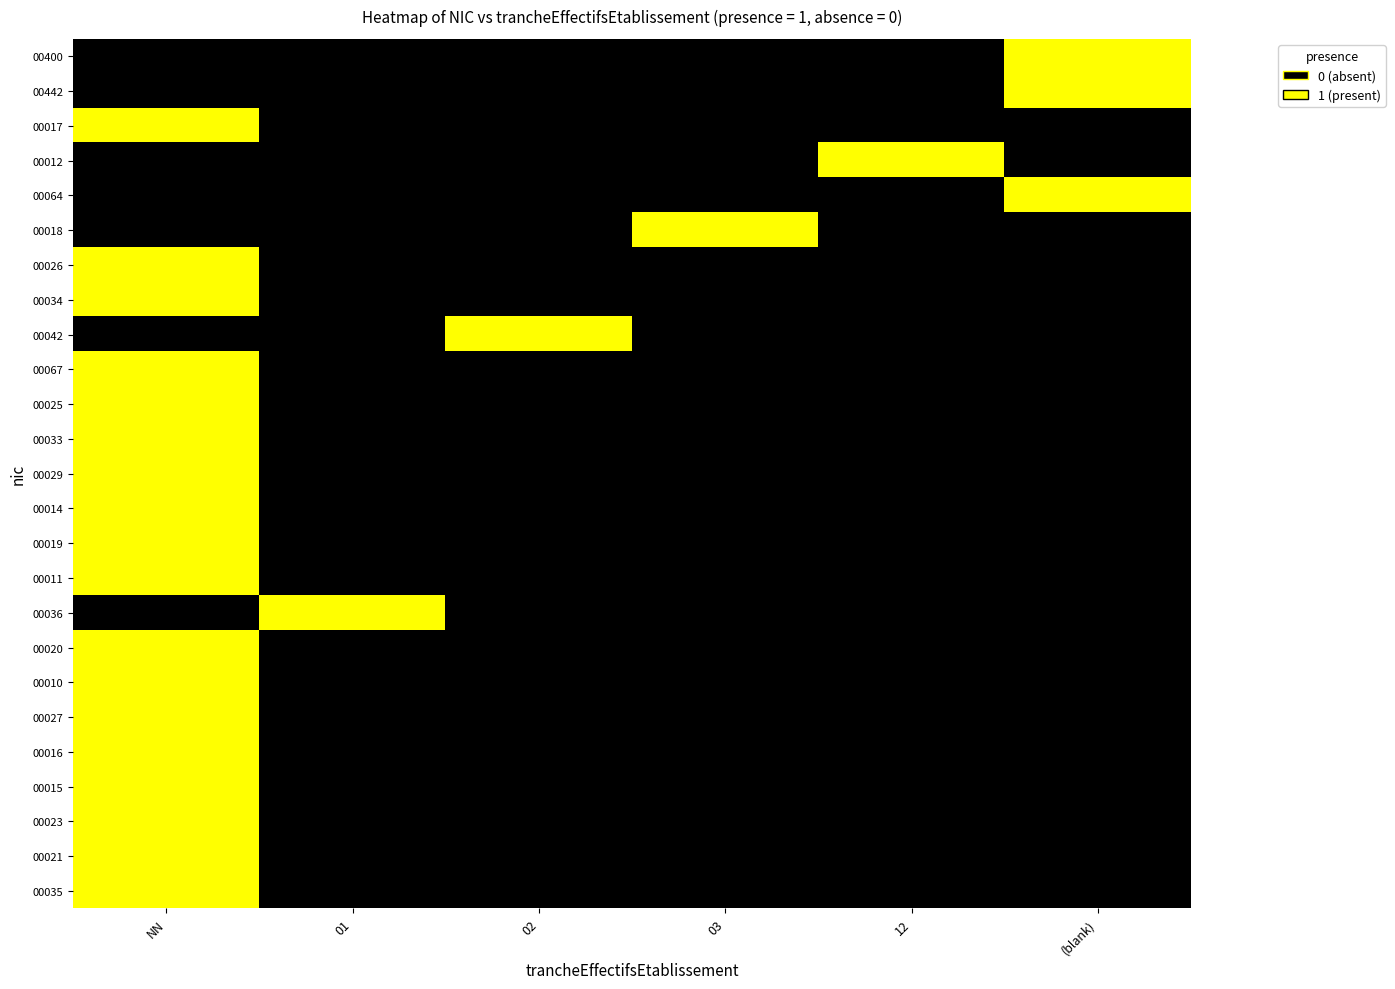

At which category is the sum across all series the highest?

NN